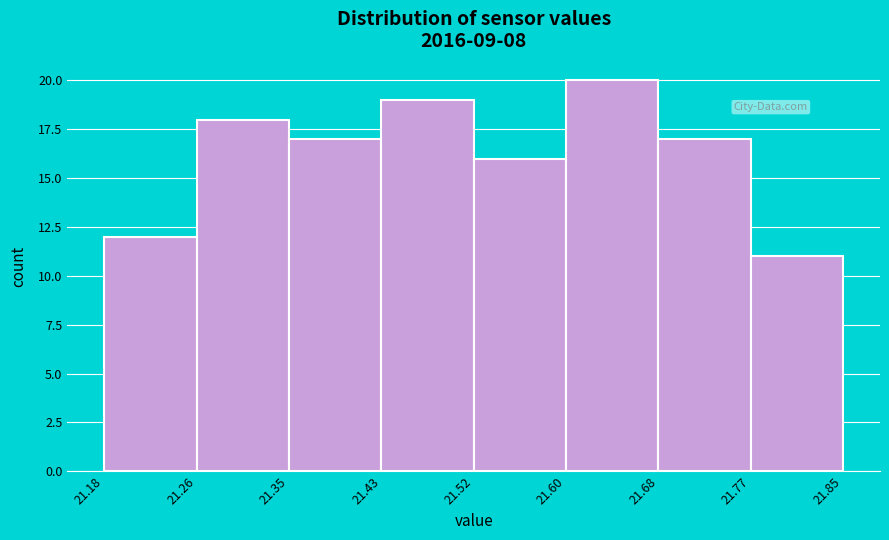

Reading left to right, list every bar in this chart as the range it spans on the x-axis followed by its height. The values are not printed on the chart, so give them approximately, as read against the axis.

21.18 to 21.26: 12
21.26 to 21.35: 18
21.35 to 21.43: 17
21.43 to 21.52: 19
21.52 to 21.60: 16
21.60 to 21.68: 20
21.68 to 21.77: 17
21.77 to 21.85: 11